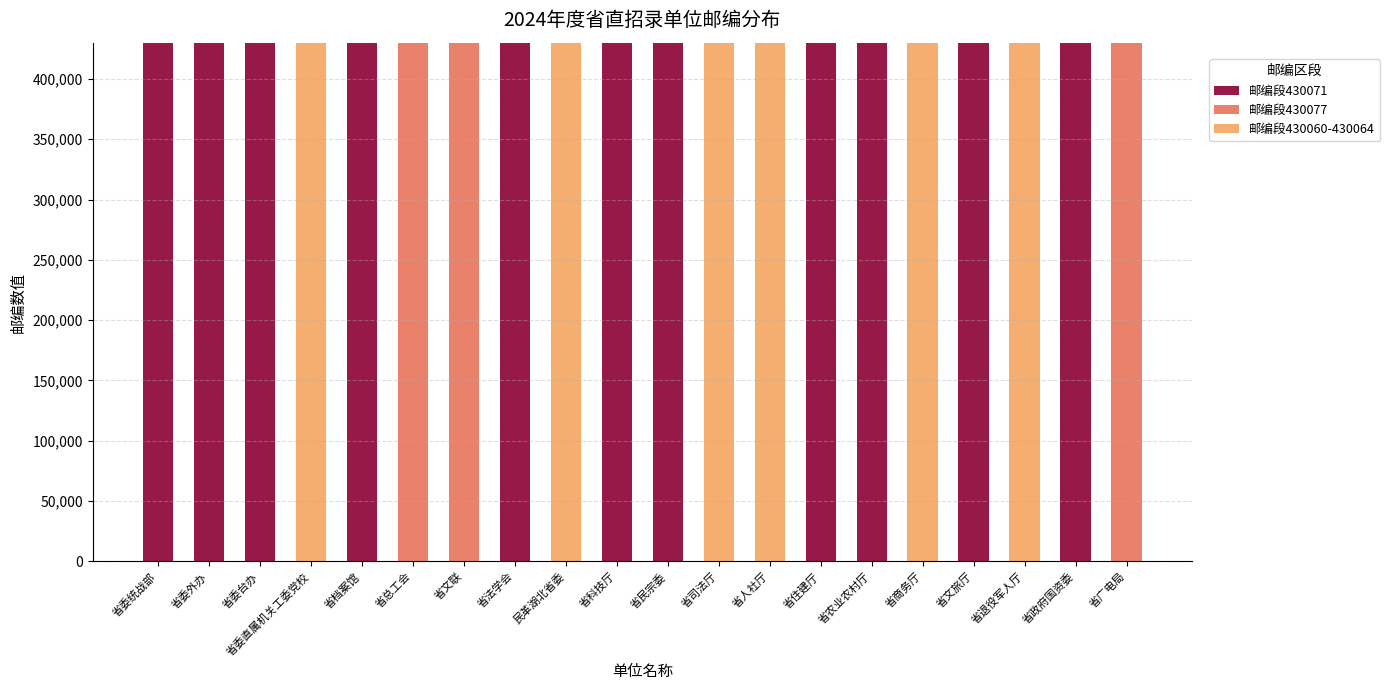

What is the total value across all series at 省委直属机关工委党校?

430000